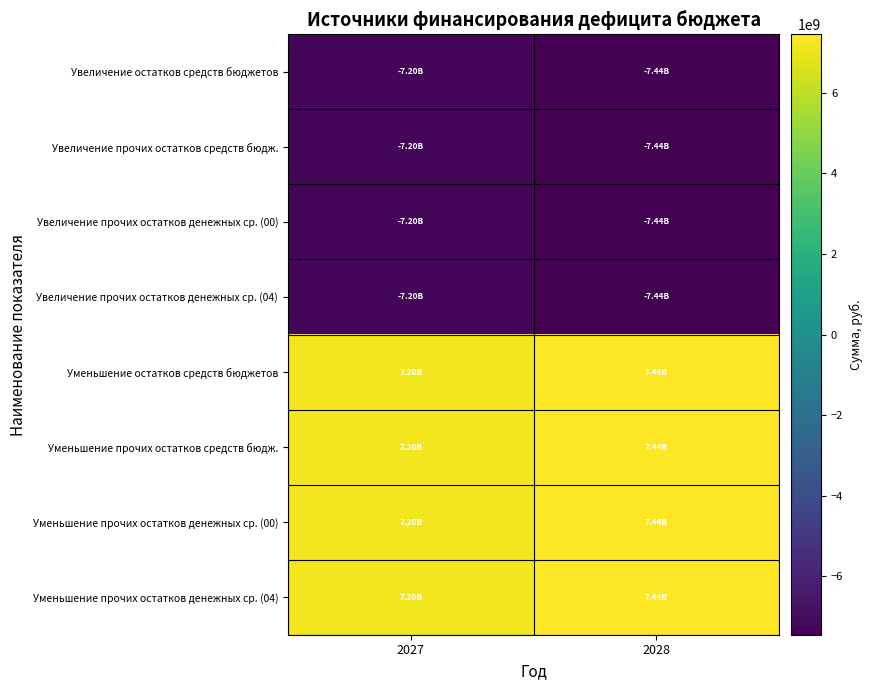

Rank the series at 2028 from lowest to highest value.

Увеличение остатков средств бюджетов, Увеличение прочих остатков средств бюдж., Увеличение прочих остатков денежных ср. (00), Увеличение прочих остатков денежных ср. (04), Уменьшение остатков средств бюджетов, Уменьшение прочих остатков средств бюдж., Уменьшение прочих остатков денежных ср. (00), Уменьшение прочих остатков денежных ср. (04)